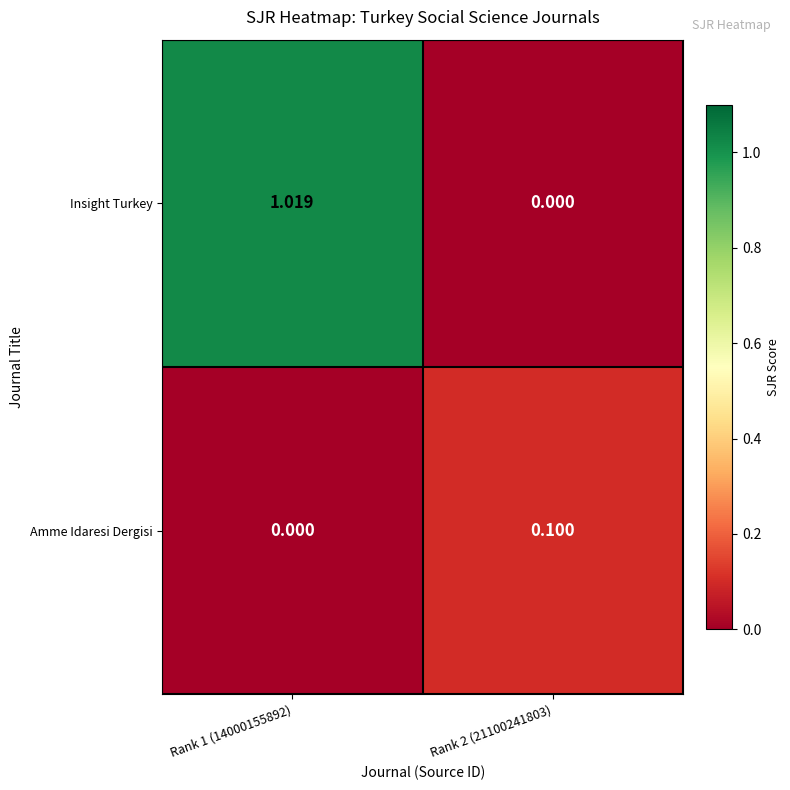

How many values in the Insight Turkey series exceed 1?

1